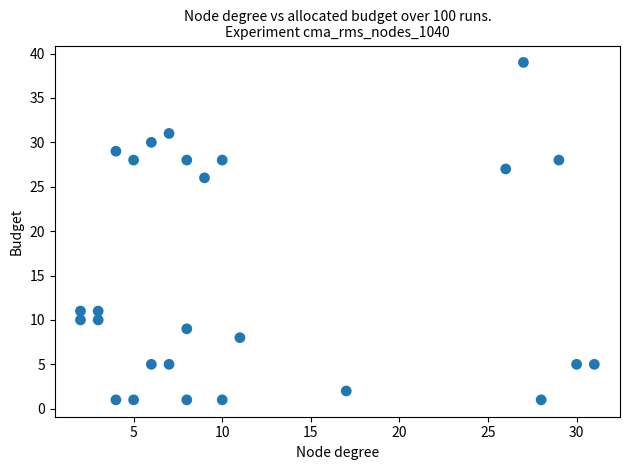

What Y value in the scatter plot is closest to 20?

26